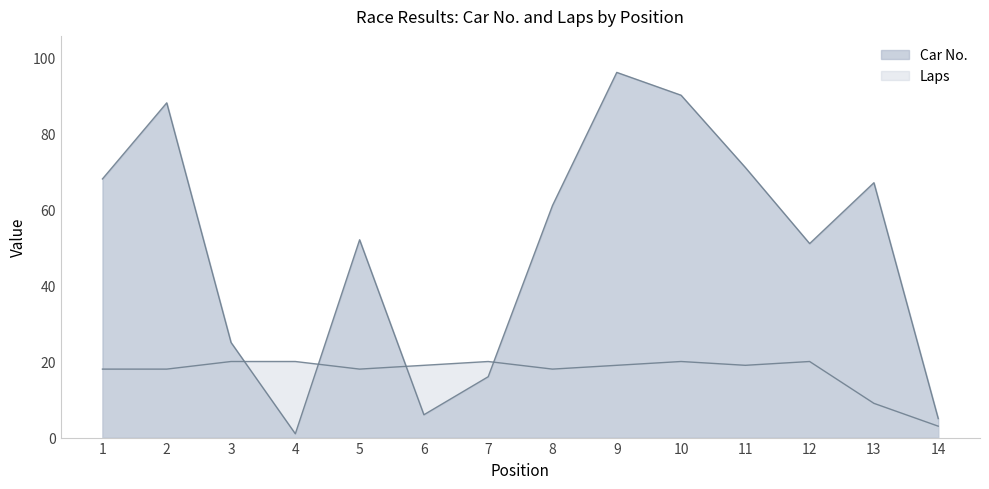

Does the chart display data point markers on the line(s)?

No